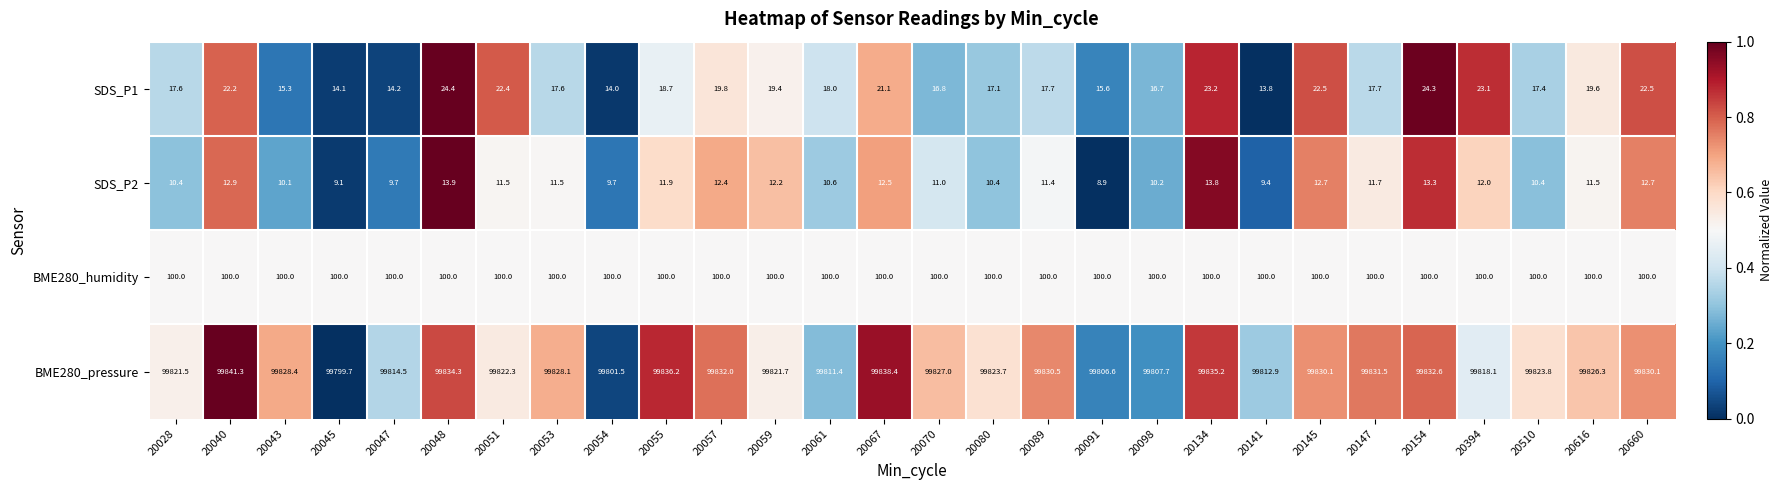

True or false: BME280_humidity has a value of 100.0 at 20048.

True